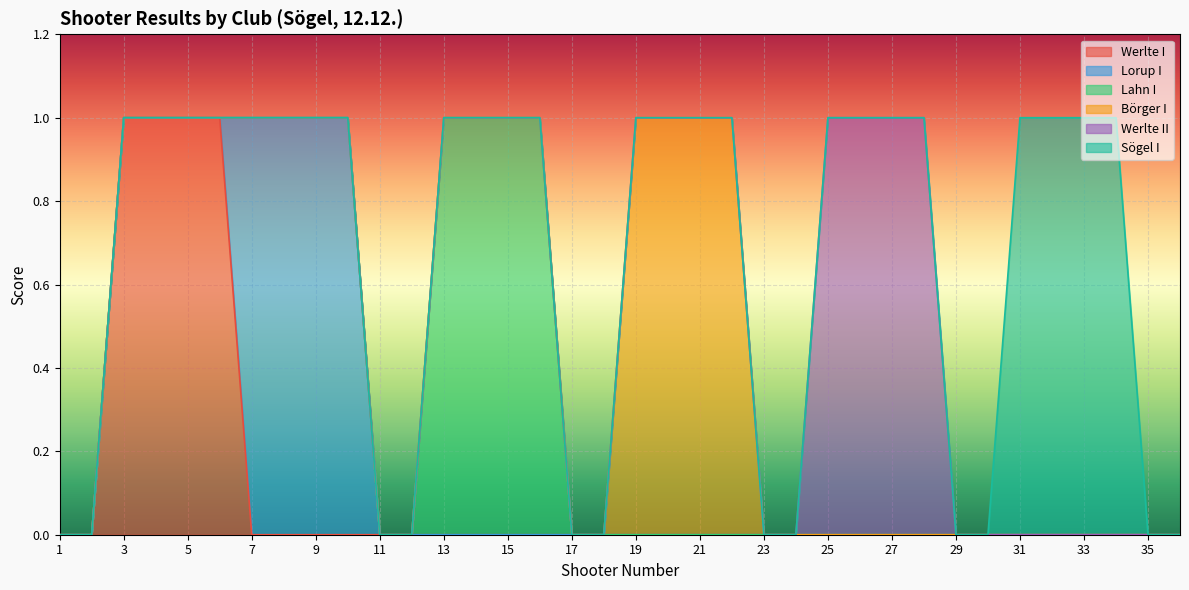

What are all the series names shown in the legend?

Werlte I, Lorup I, Lahn I, Börger I, Werlte II, Sögel I